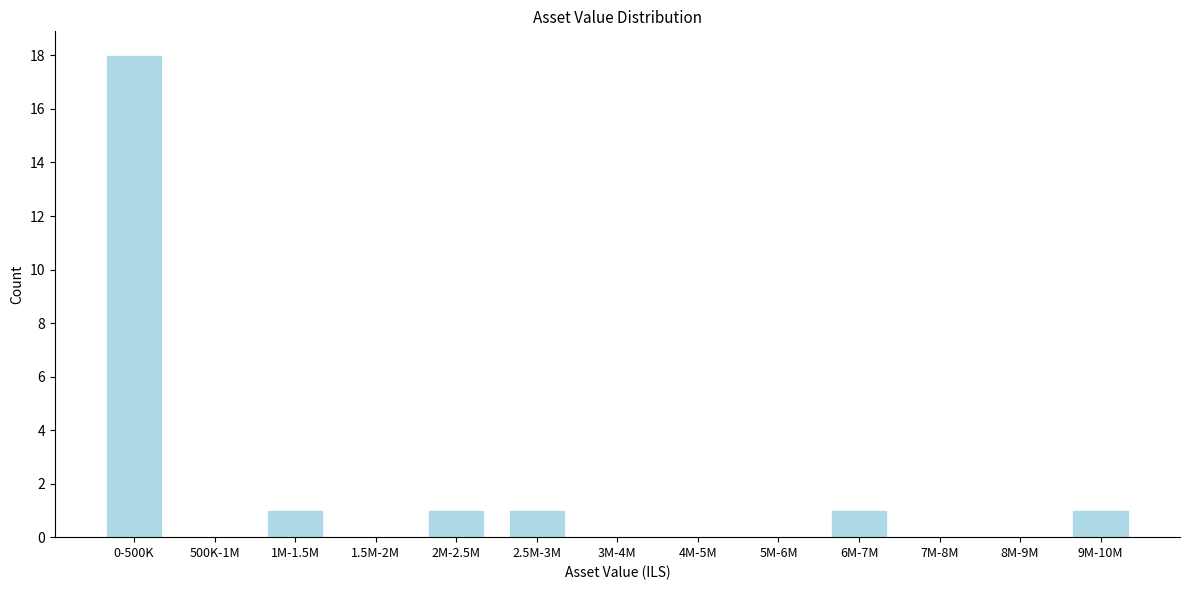

Reading right to left, transcribe all the data shown in this chart.

9M-10M=1	8M-9M=0	7M-8M=0	6M-7M=1	5M-6M=0	4M-5M=0	3M-4M=0	2.5M-3M=1	2M-2.5M=1	1.5M-2M=0	1M-1.5M=1	500K-1M=0	0-500K=18